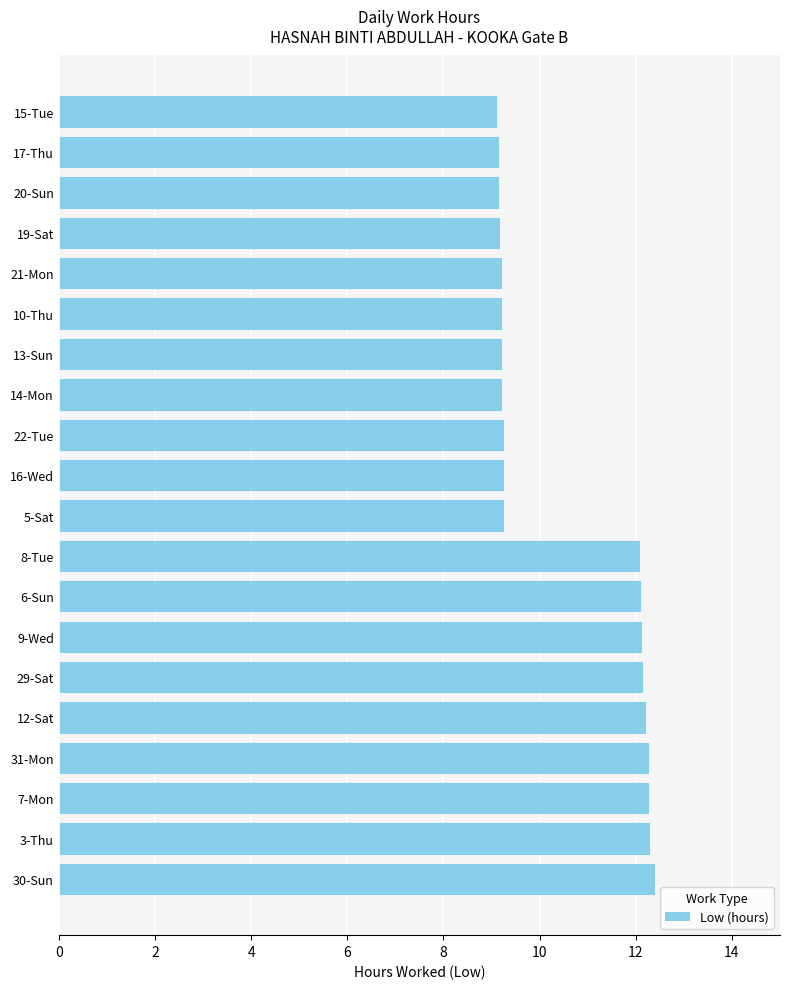

True or false: the data shows 15.9 at 22-Tue.

False